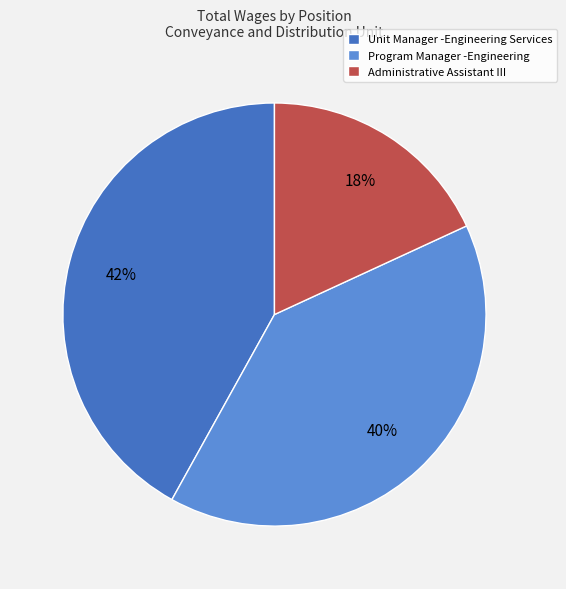

To the nearest percent, what is the difference between the Administrative Assistant III and Program Manager -Engineering slice percentages?

22%